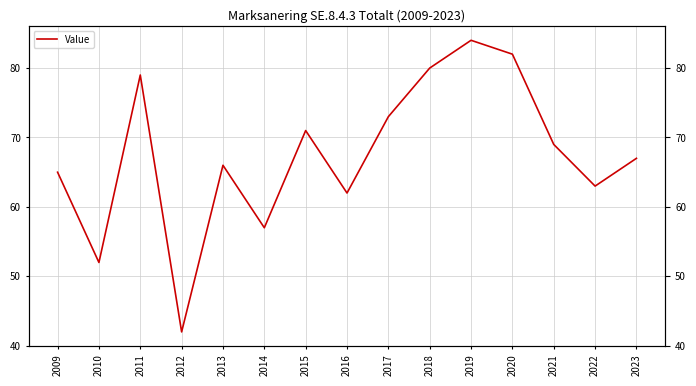

Reading left to right, what are all the values shown in this chart?

2009=65	2010=52	2011=79	2012=42	2013=66	2014=57	2015=71	2016=62	2017=73	2018=80	2019=84	2020=82	2021=69	2022=63	2023=67